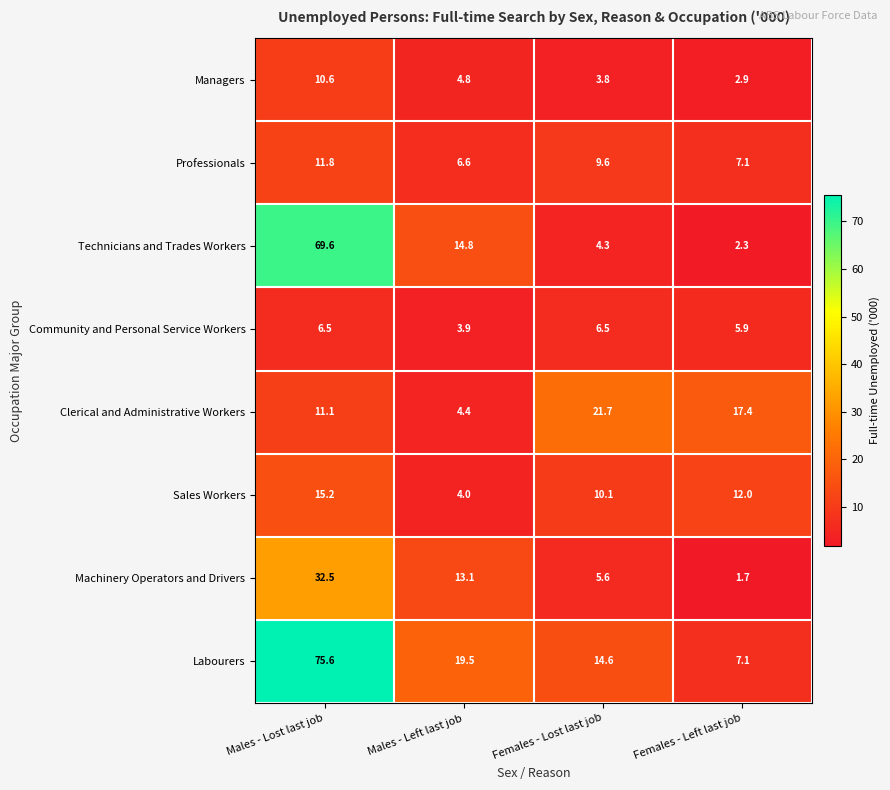

At which category is the sum across all series the highest?

Males - Lost last job